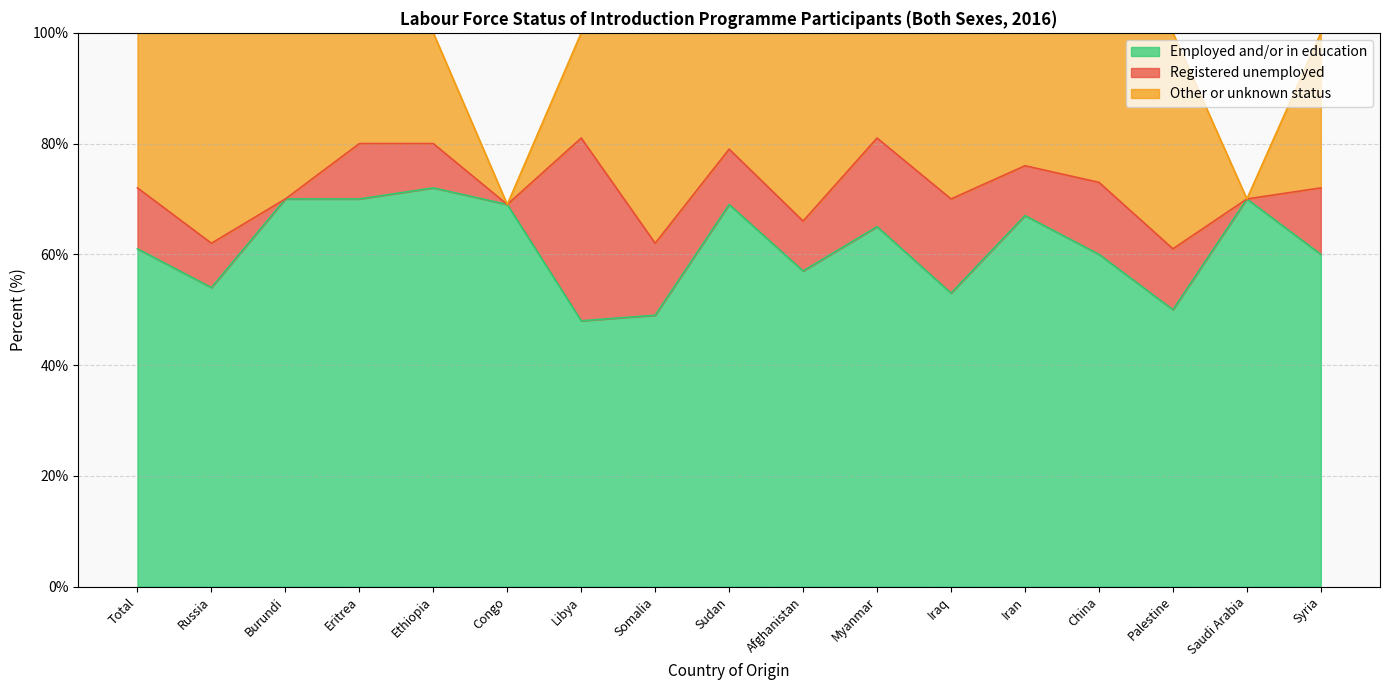

What is the difference between the Registered unemployed values at Libya and Sudan?

23